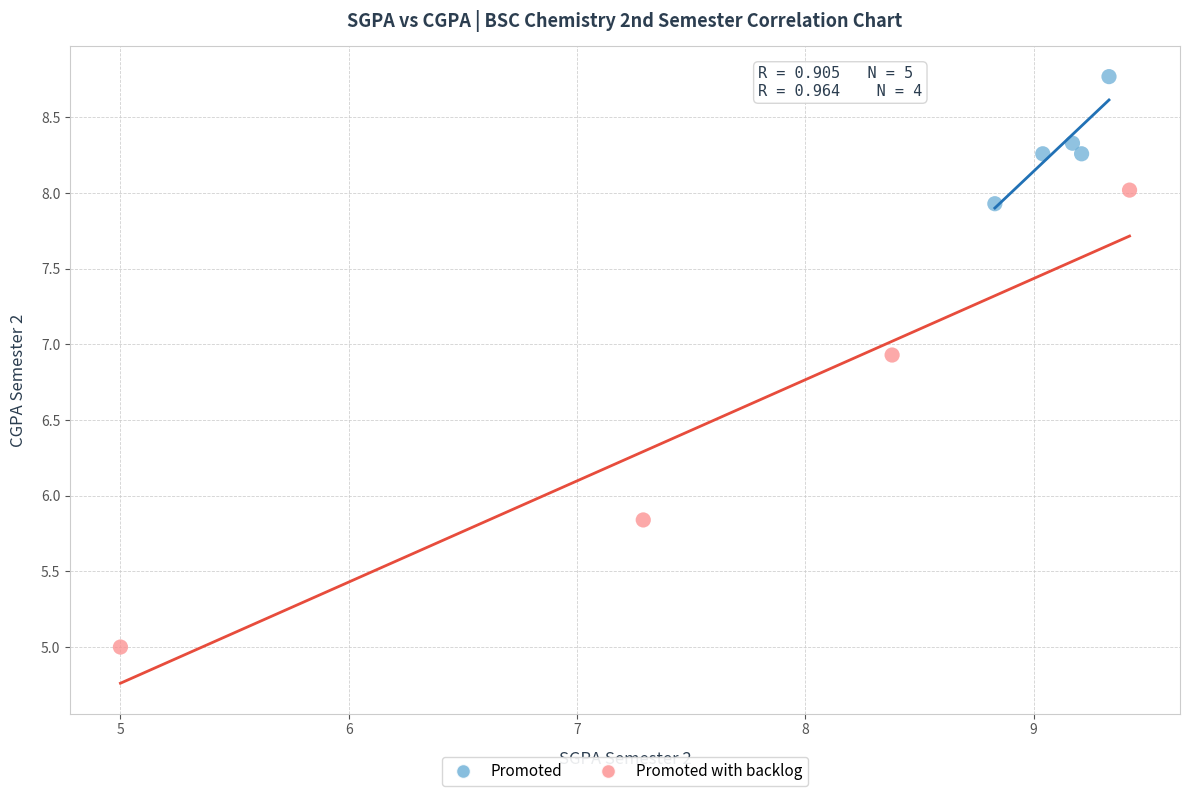

What are all the series names shown in the legend?

Promoted, Promoted with backlog